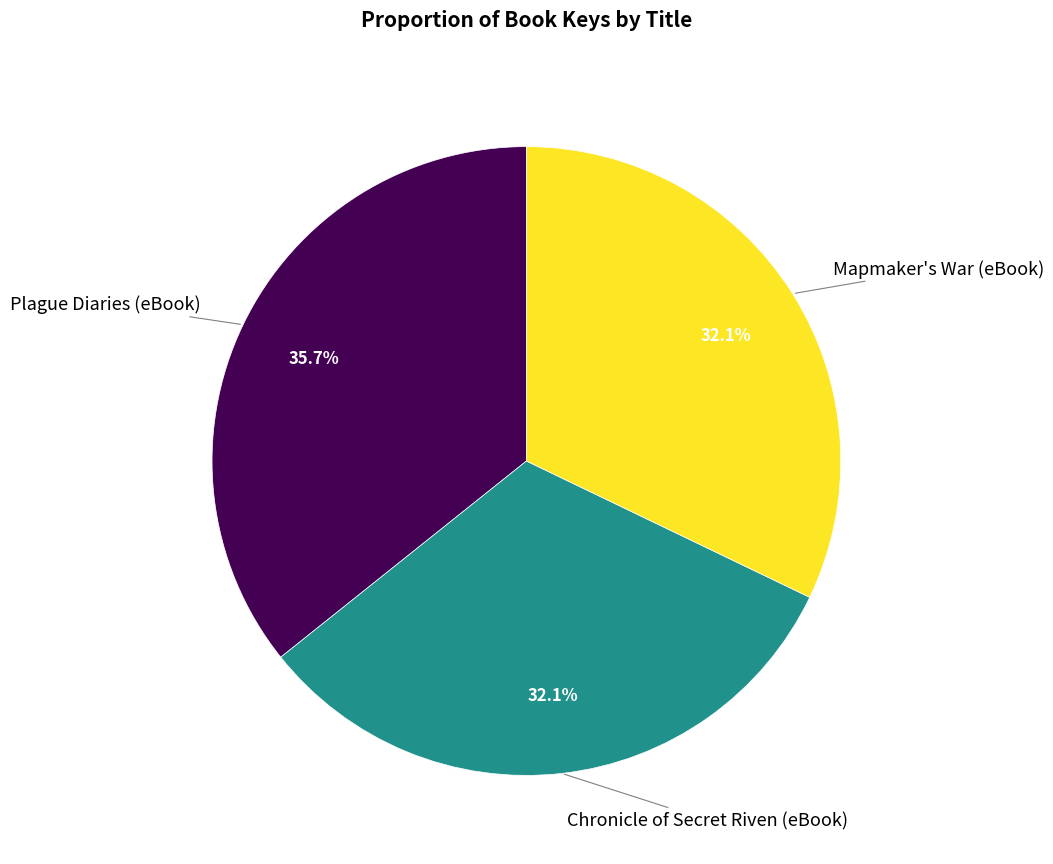

Is there a majority slice in this chart?

No